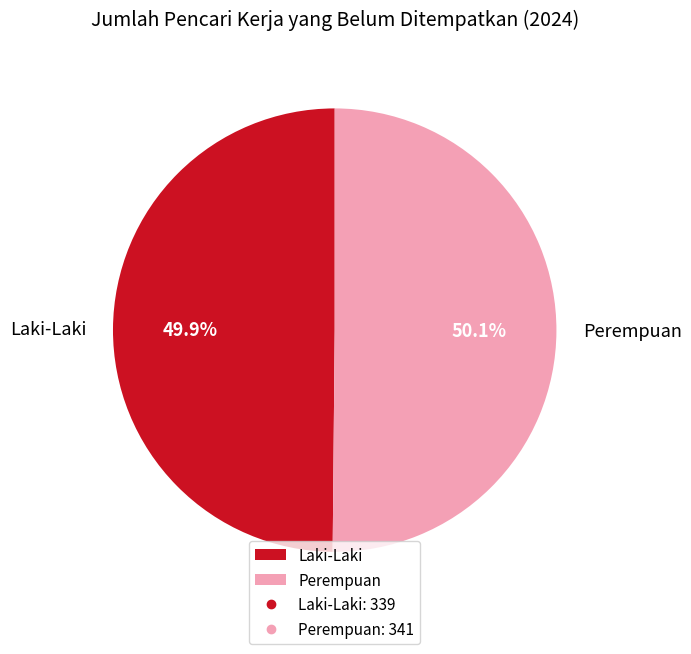

Is there a majority slice in this chart?

Yes